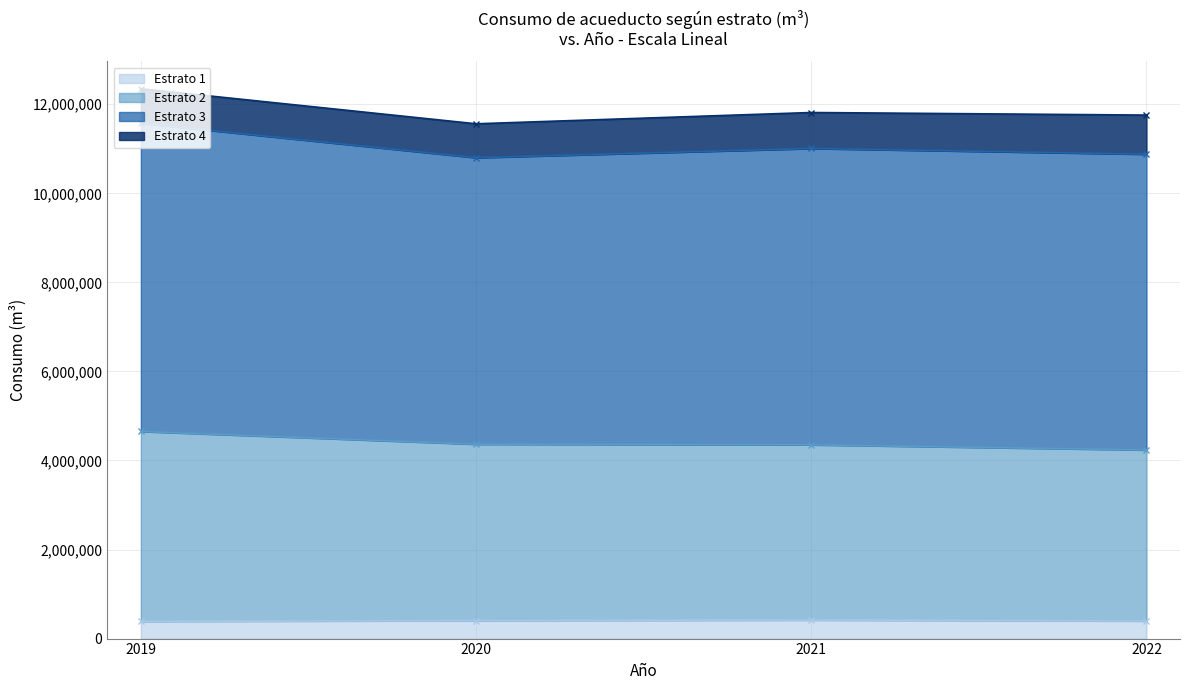

Where is Estrato 1 nearest to the value 400681?

2020